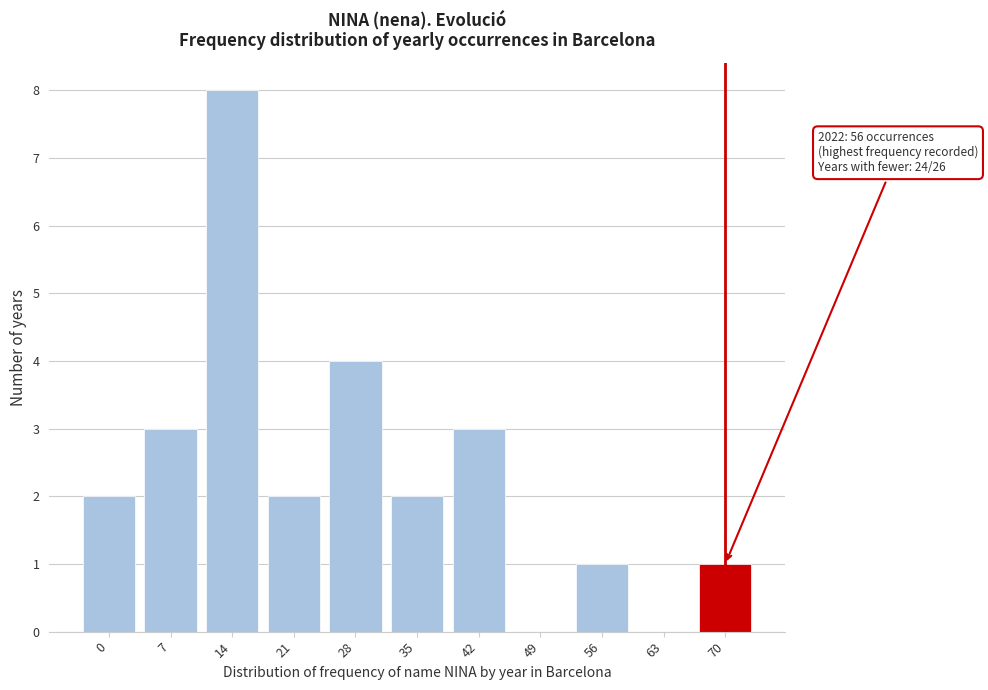

Reading left to right, what are all the values shown in this chart?

0=2	7=3	14=8	21=2	28=4	35=2	42=3	49=0	56=1	63=0	70=1